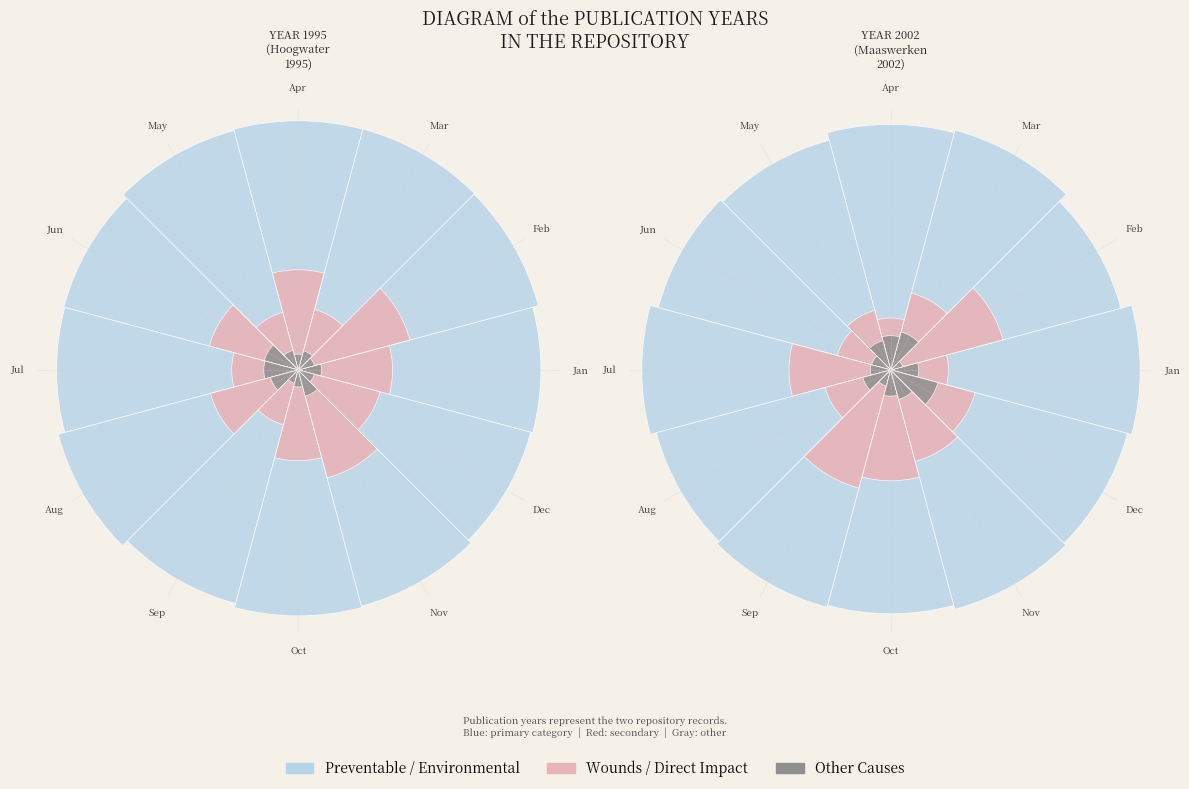

How many segments does this pie chart have?

2